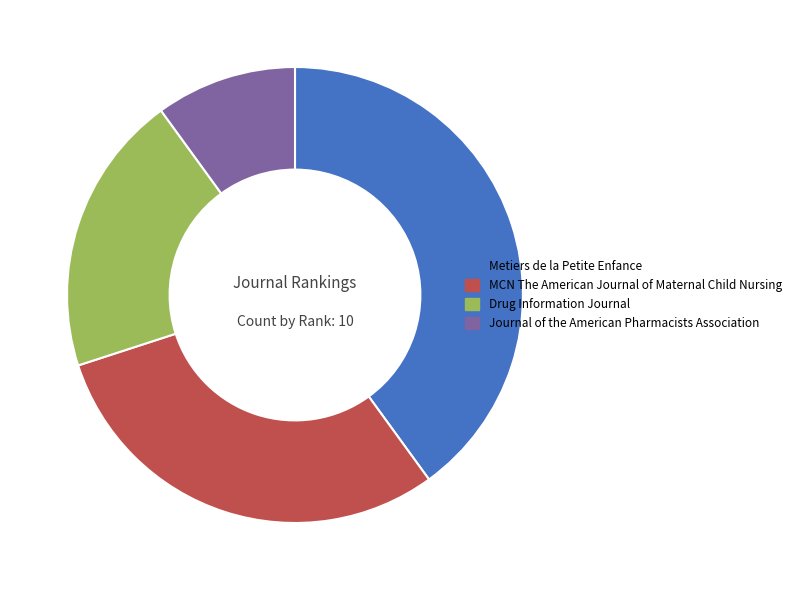

Rank the categories by value from highest to lowest.

Metiers de la Petite Enfance, MCN The American Journal of Maternal Child Nursing, Drug Information Journal, Journal of the American Pharmacists Association